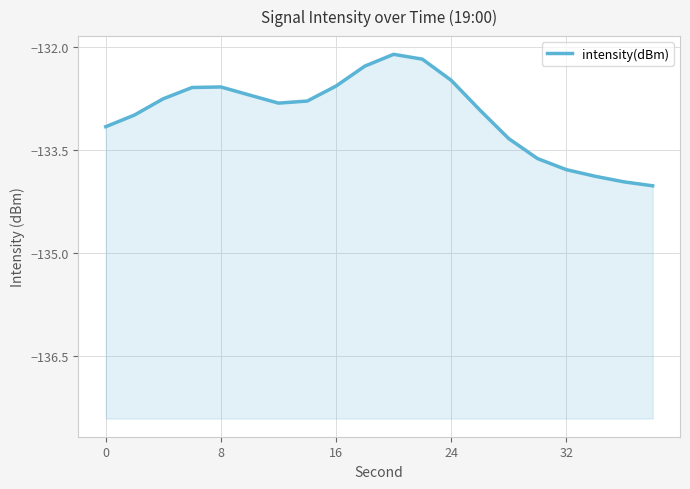

Does the chart display data point markers on the line(s)?

No